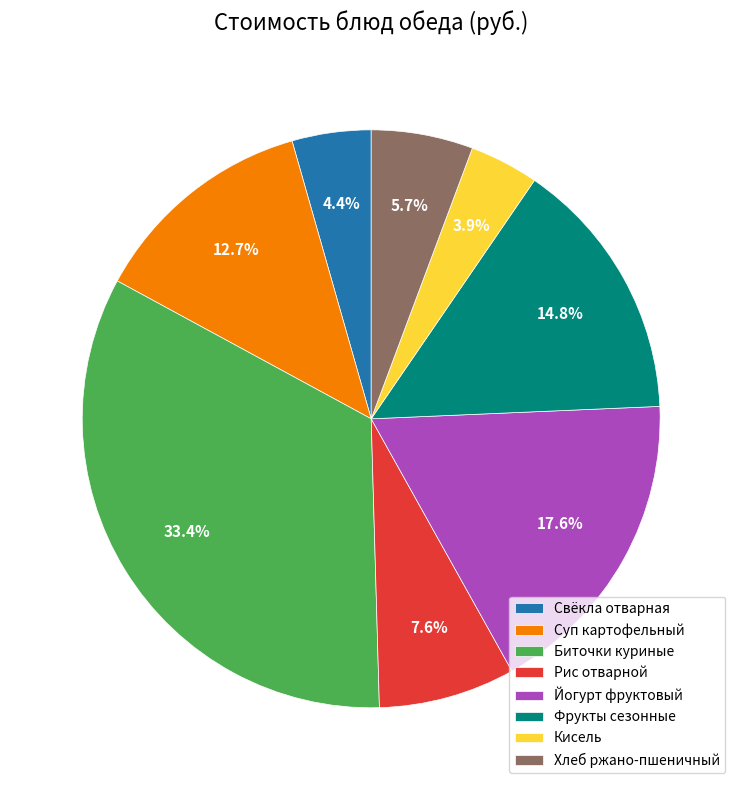

True or false: Рис отварной accounts for 8% of the total.

True